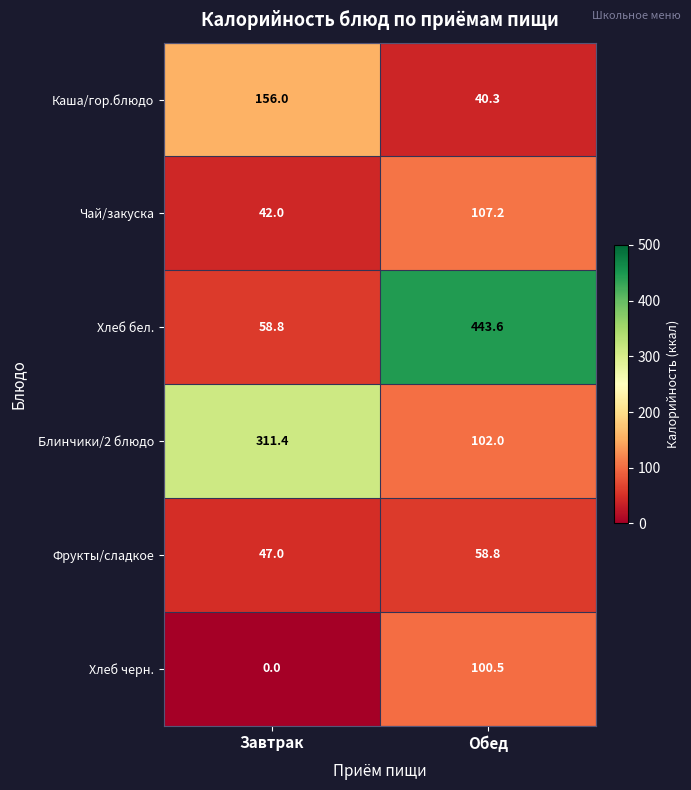

What is the greatest value displayed?

443.6